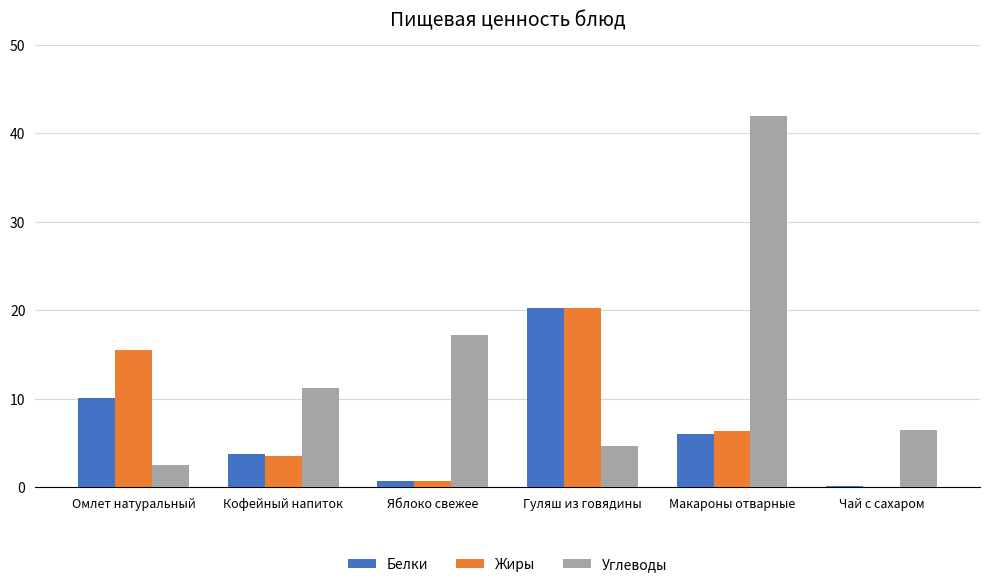

Is the value of Белки at Кофейный напиток greater than the value of Углеводы at Чай с сахаром?

No